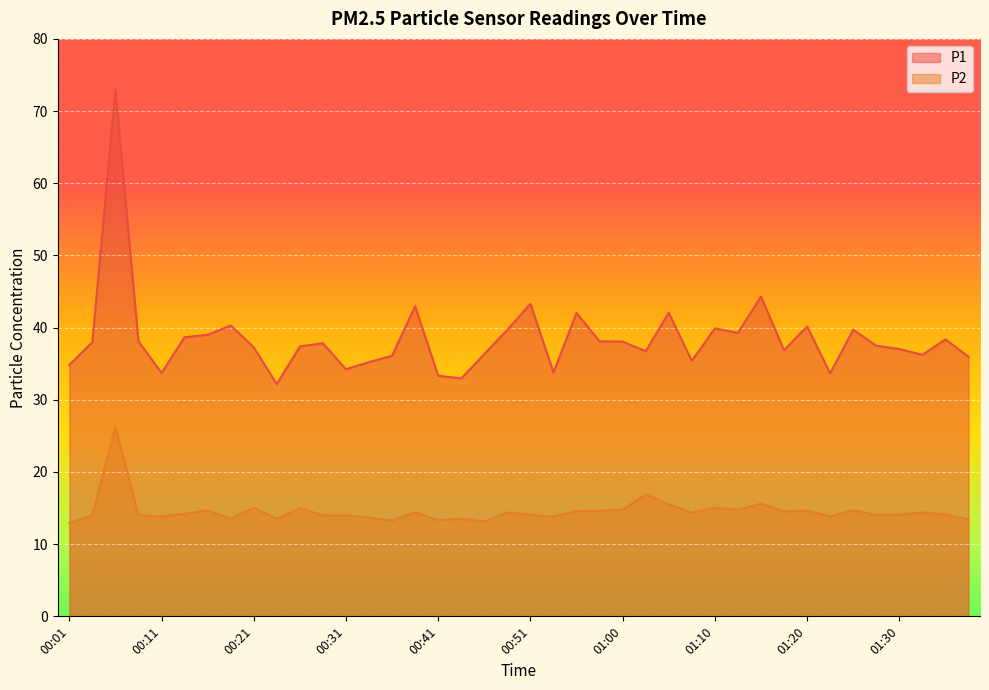

Where is the first local maximum for P1?

00:06